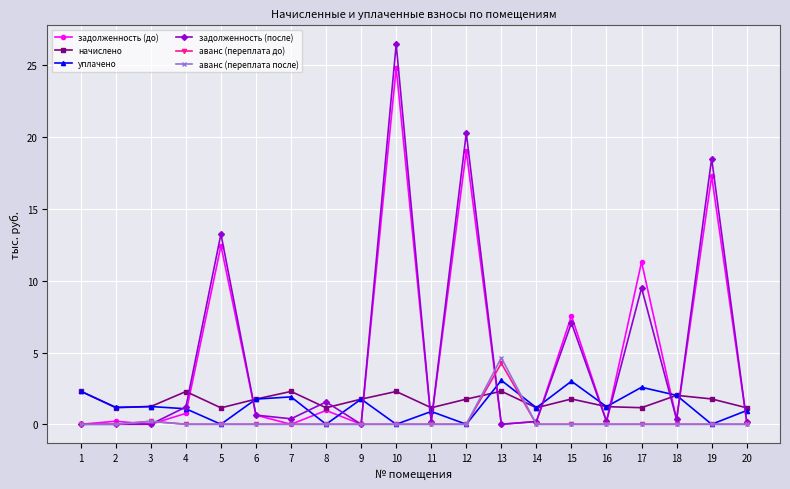

At which category does начислено reach its first local peak?

4